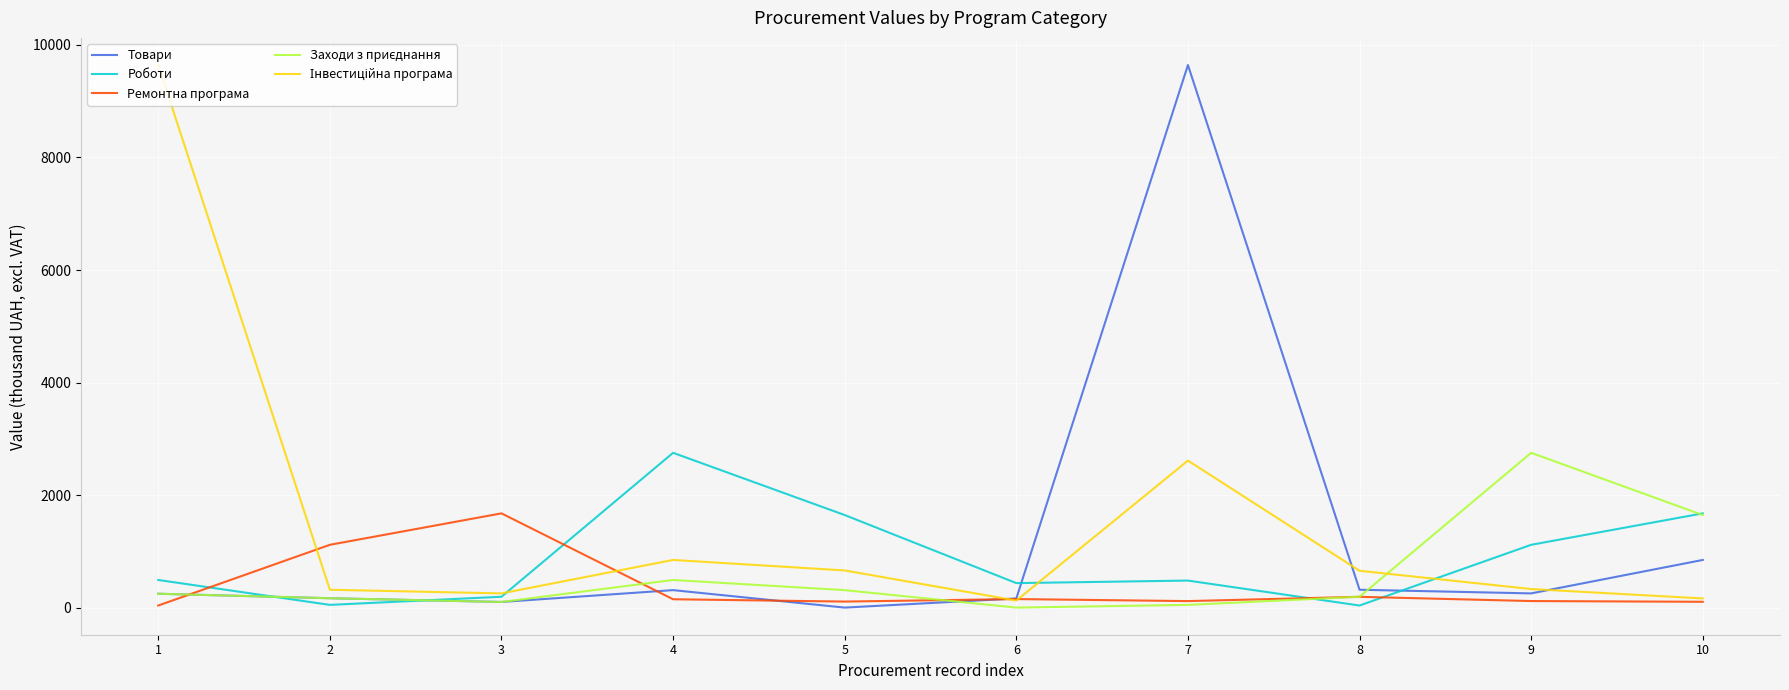

Is this an area chart (filled region under the line)?

No